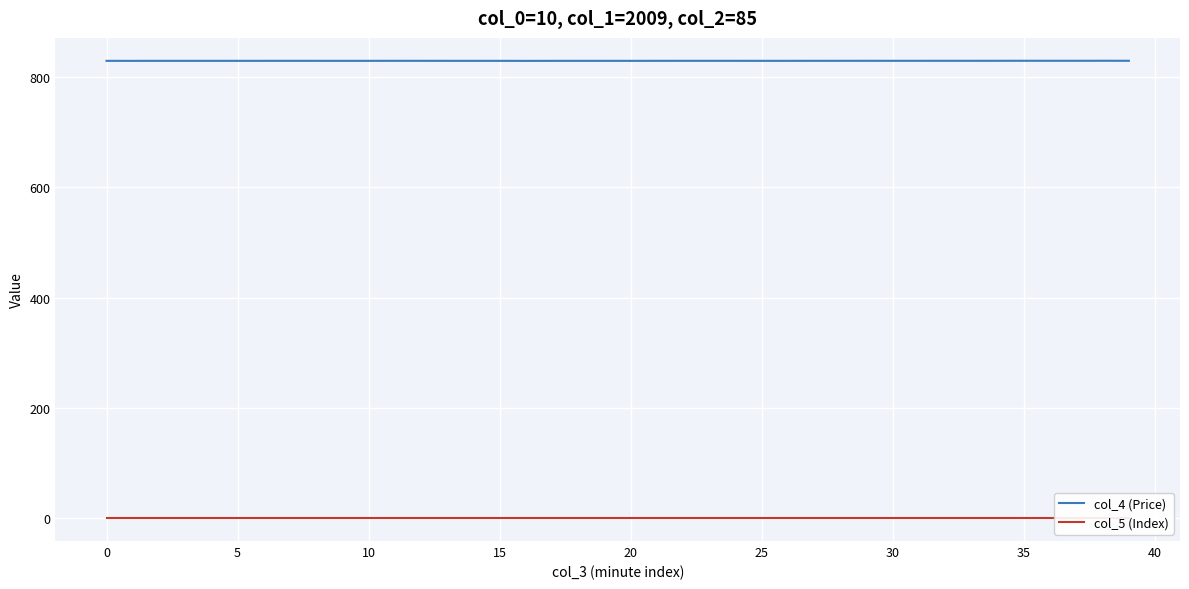

Reading right to left, extract all data points from this chart.

col_4 (Price): 829.6	829.6	829.6	829.6	829.6	829.6	829.6	829.6	829.6	829.5	829.6	829.5	829.5	829.5	829.5	829.5	829.5	829.5	829.5	829.5	829.5	829.5	829.5	829.4	829.5	829.5	829.5	829.5	829.5	829.5	829.5	829.5	829.5	829.5	829.5	829.5	829.5	829.5	829.5	829.5
col_5 (Index): 0.0	0.0	0.0	0.0	0.0	0.0	0.0	0.0	0.0	0.0	0.0	0.0	0.0	0.0	0.0	0.0	0.0	0.0	0.0	0.0	0.0	0.0	0.0	0.0	0.0	0.0	0.0	0.0	0.0	0.0	0.0	0.0	0.0	0.0	0.0	0.0	0.0	0.0	0.0	0.0